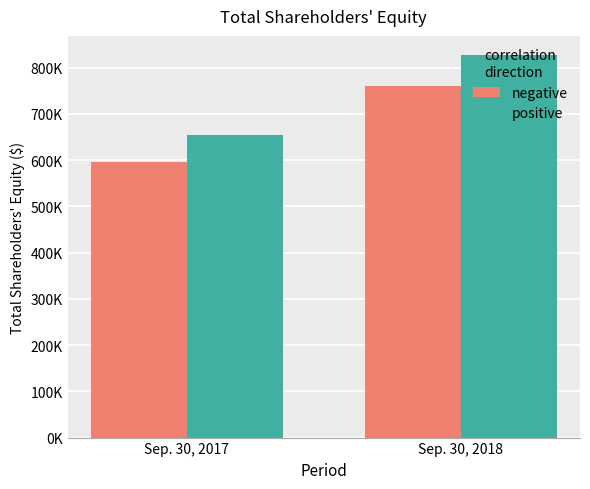

What are all the series names shown in the legend?

negative, positive